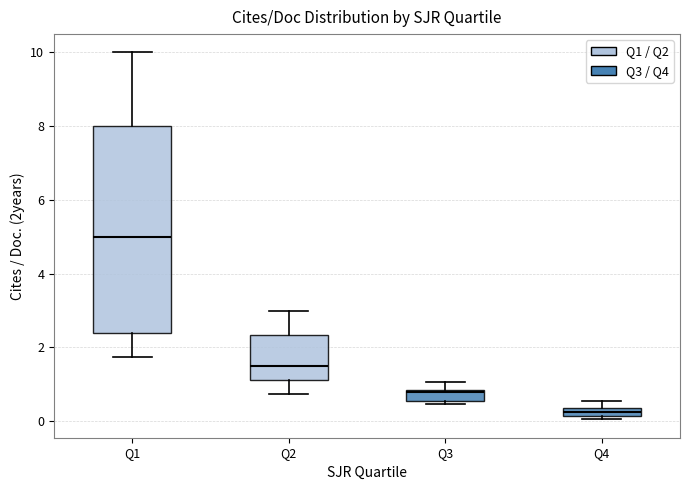

Where is the upper edge of the box for Q3 on the y-axis? The values are not printed on the chart, so give them approximately, as read against the axis.

0.8